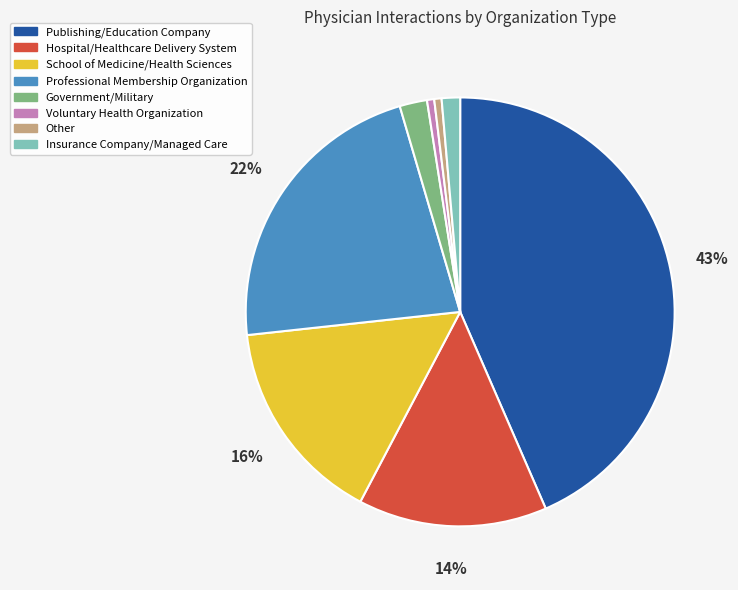

Is there a majority slice in this chart?

No